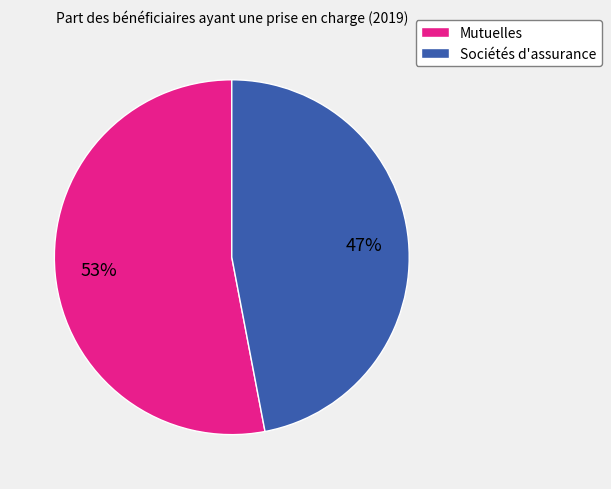

Is the sum of Sociétés d'assurance and Mutuelles greater than half?

Yes